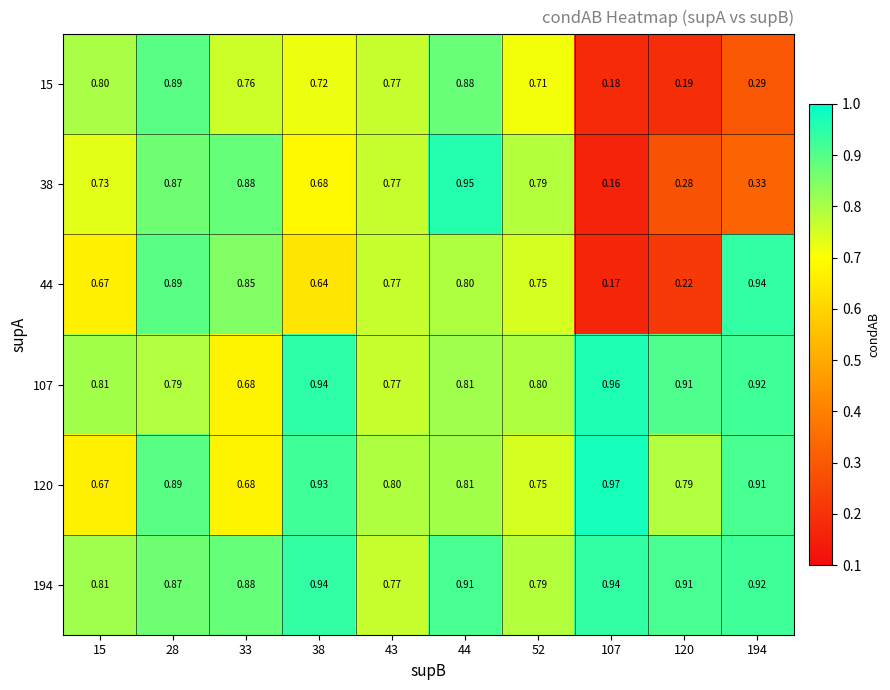

Count the number of data series in this chart.

6